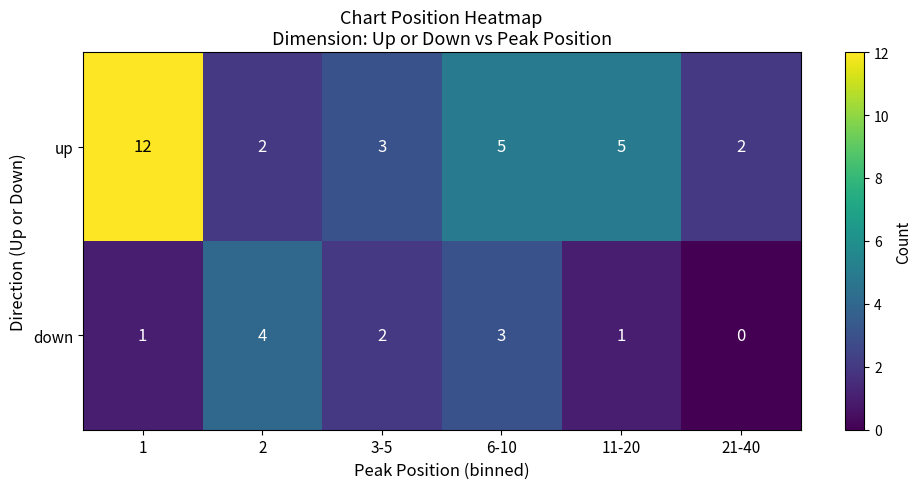

Reading left to right, what are all the values shown in this chart?

up: 12	2	3	5	5	2
down: 1	4	2	3	1	0